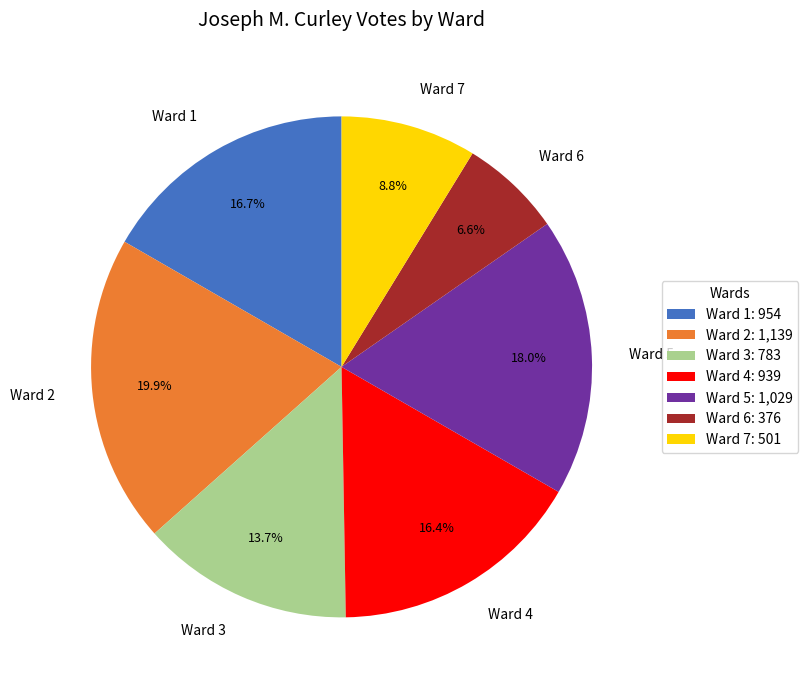

The Ward 3 slice represents 4% of the pie. True or false?

False